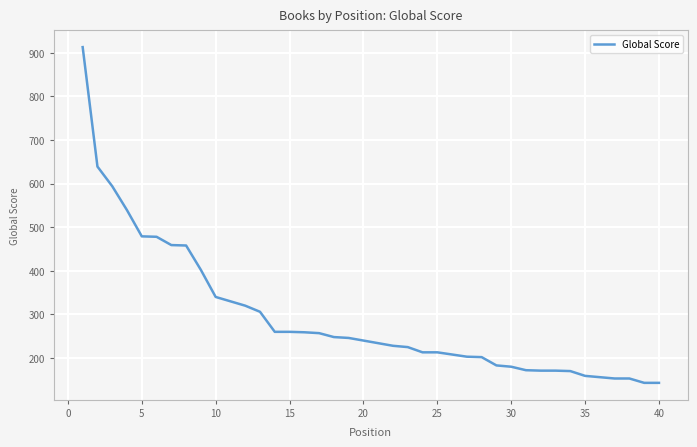

What is the smallest value displayed?

143